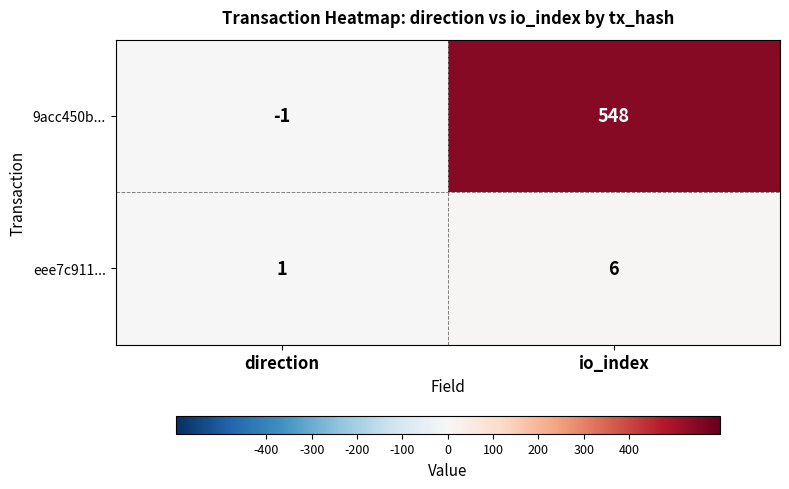

Which series has the largest total across all categories?

9acc450b...